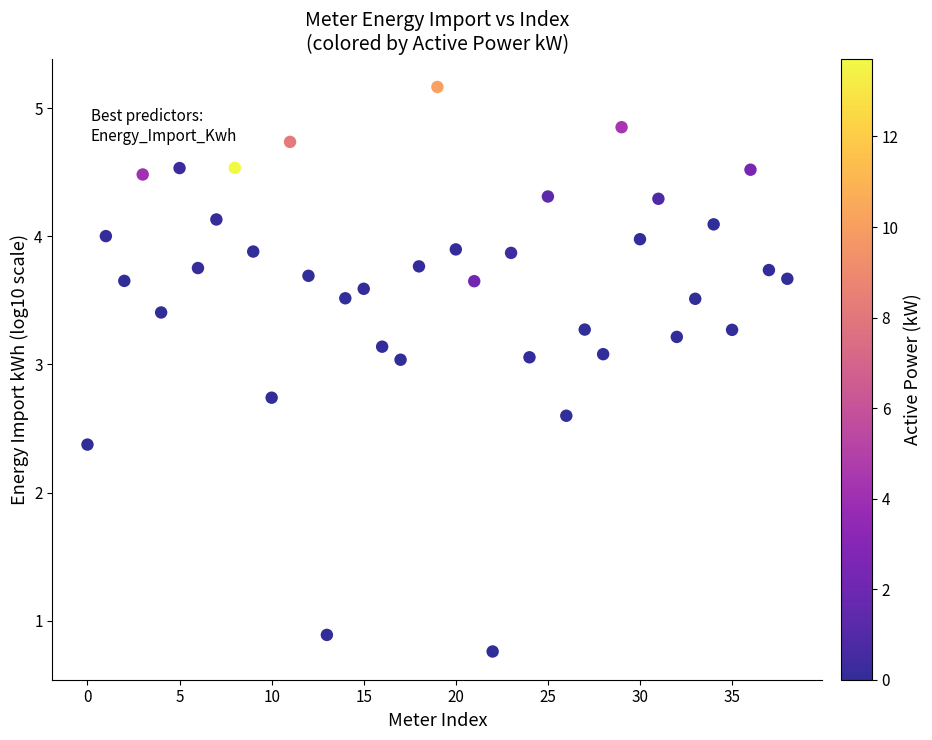

What is the range of Y values (max minus min)?

4.4